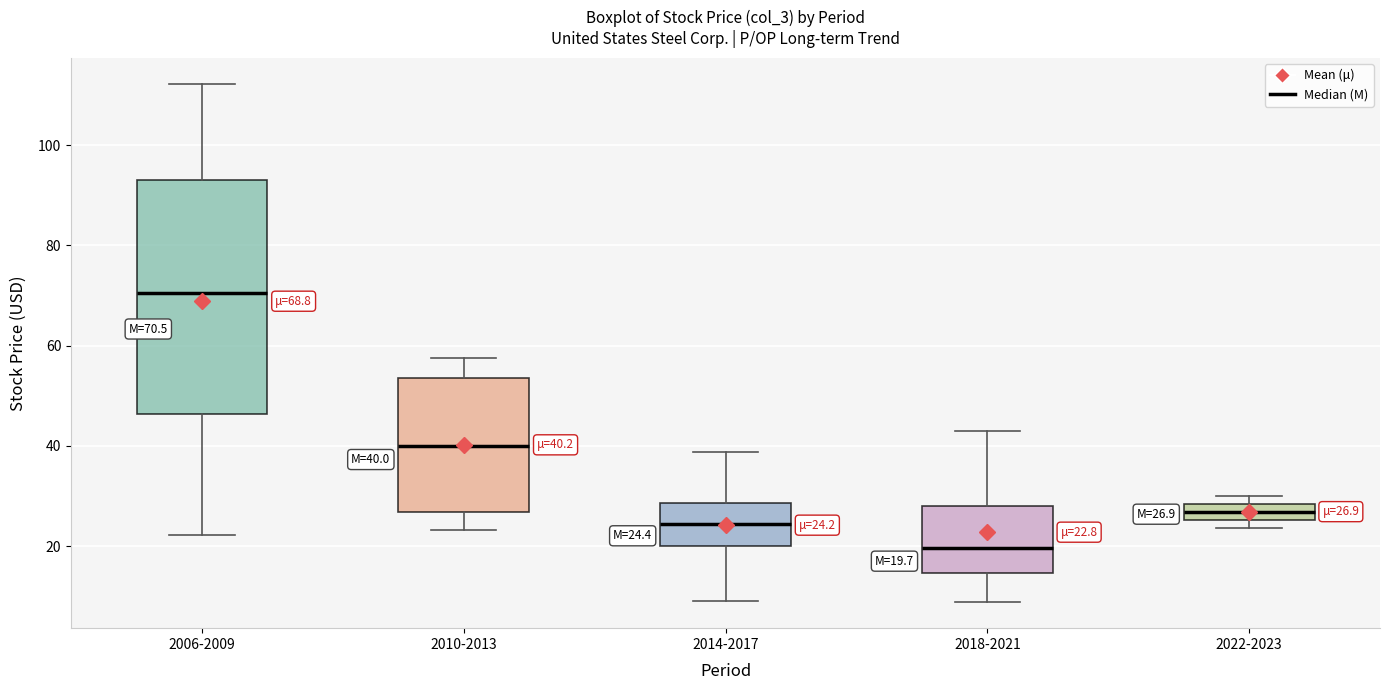

Which box is the tallest, from its lower edge to its upper edge?

2006-2009